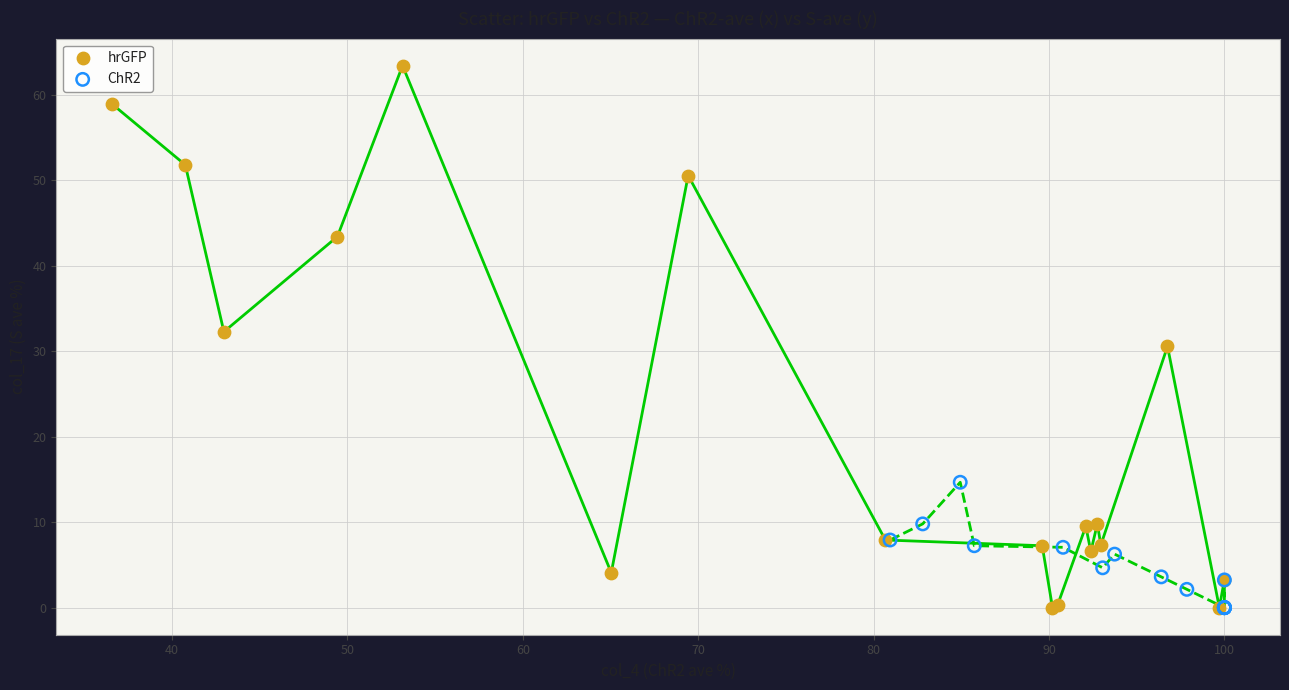

Which series contains the highest Y value?

hrGFP